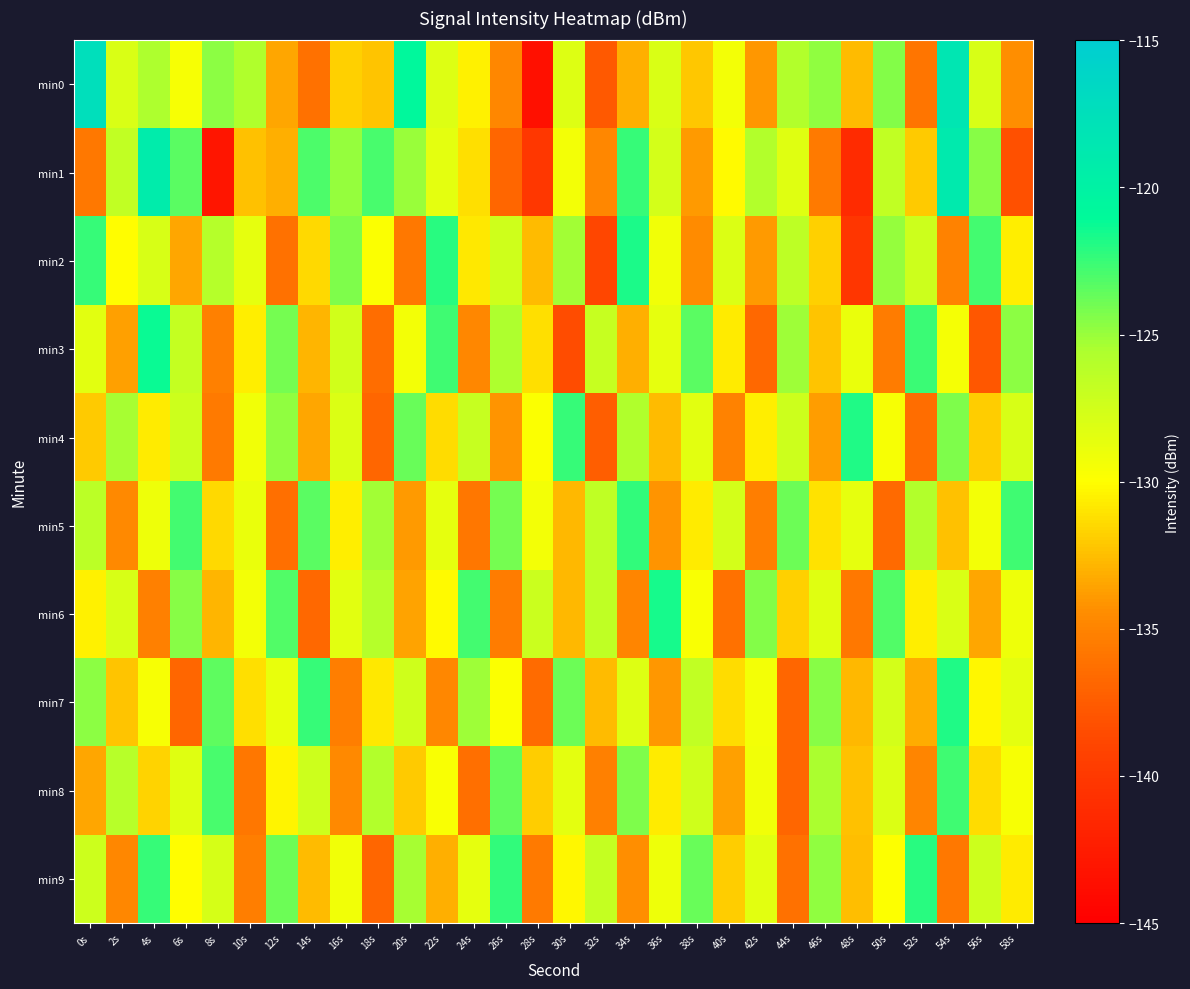

Which has a higher value, 58s or 6s?

6s